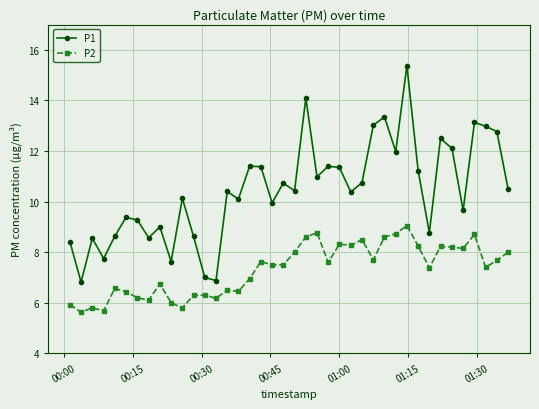

True or false: P1 and P2 cross at least once.

False